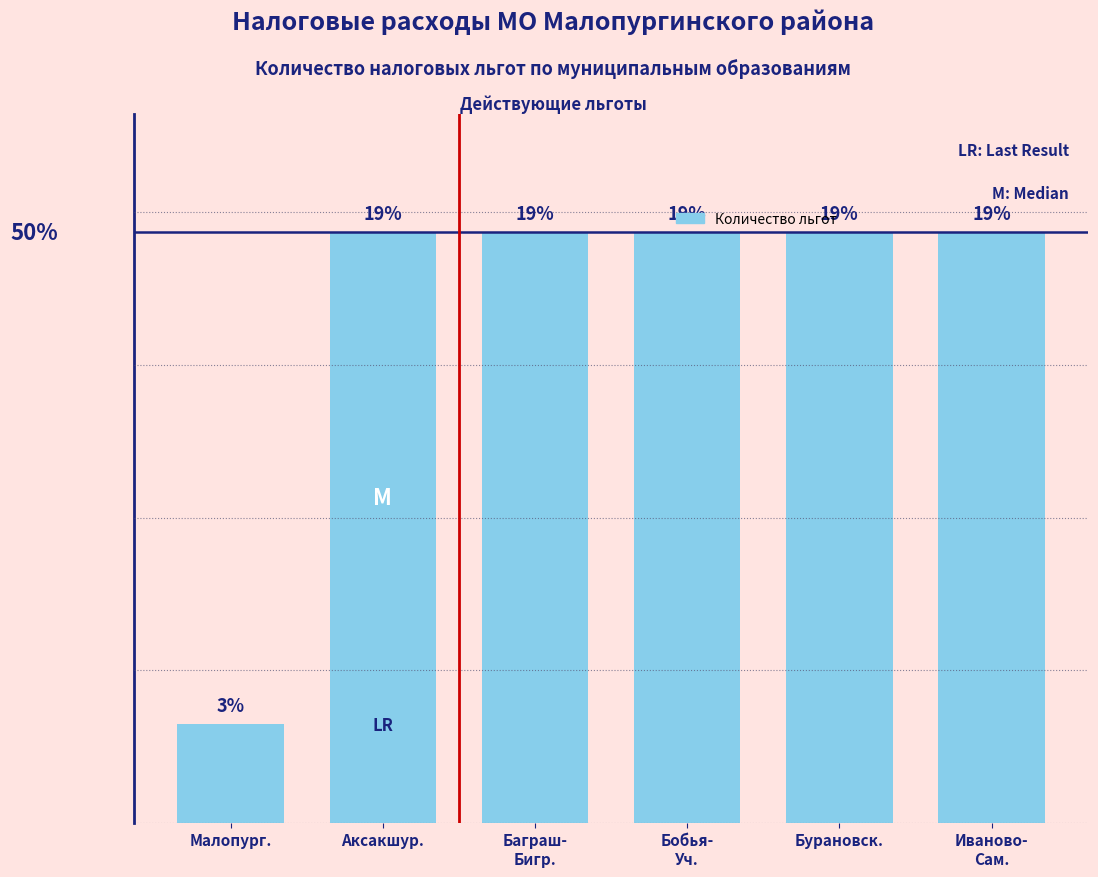

List the labels in order of value, smallest first.

Малопург., Аксакшур., Баграш-
Бигр., Бобья-
Уч., Бурановск., Иваново-
Сам.